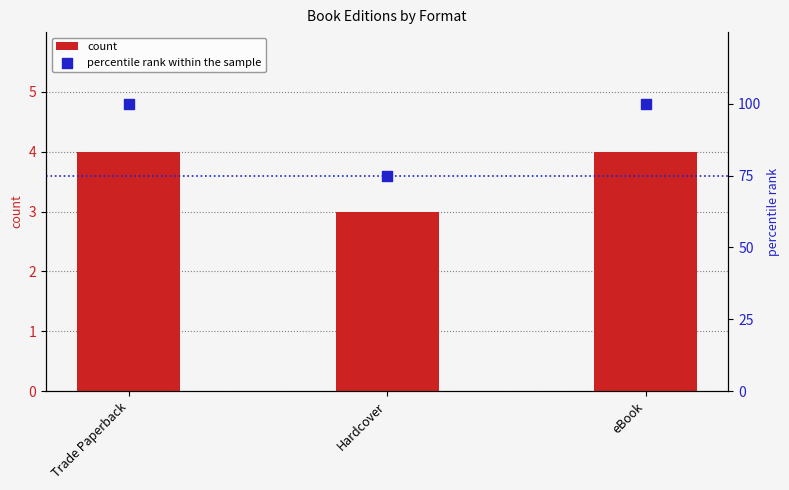

Is the value of count at Trade Paperback greater than the value of percentile rank within the sample at eBook?

No